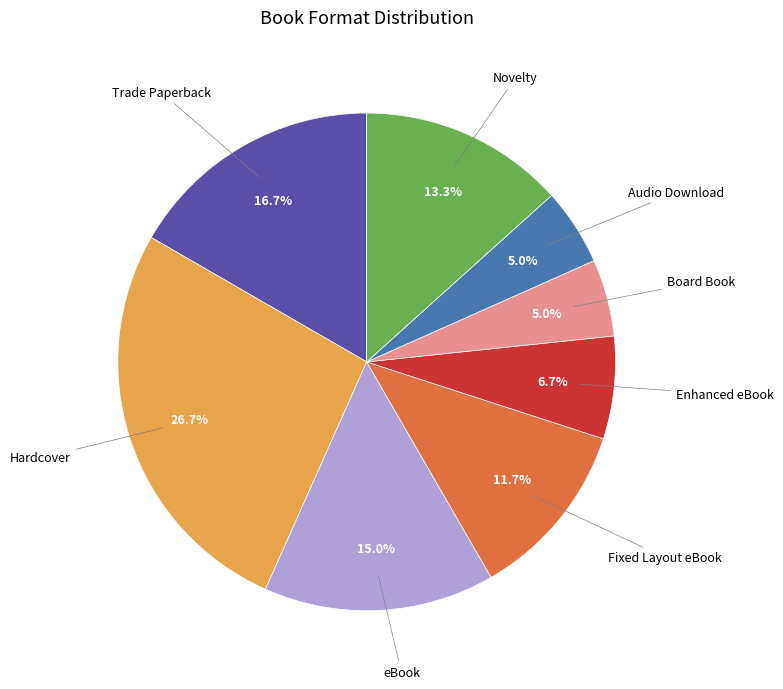

Is there any slice that represents more than half of the pie?

No